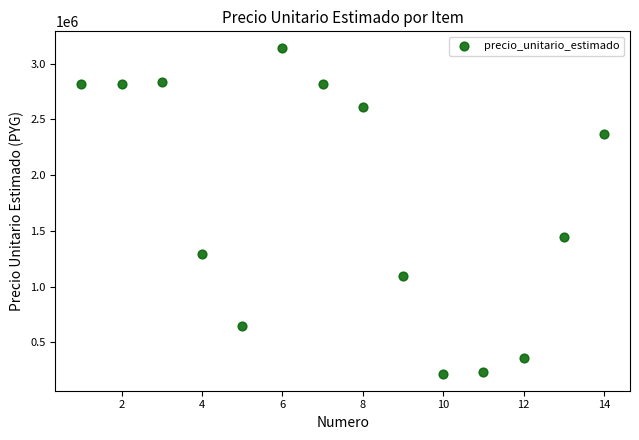

What Y value in the scatter plot is closest to 1678083?

1445500